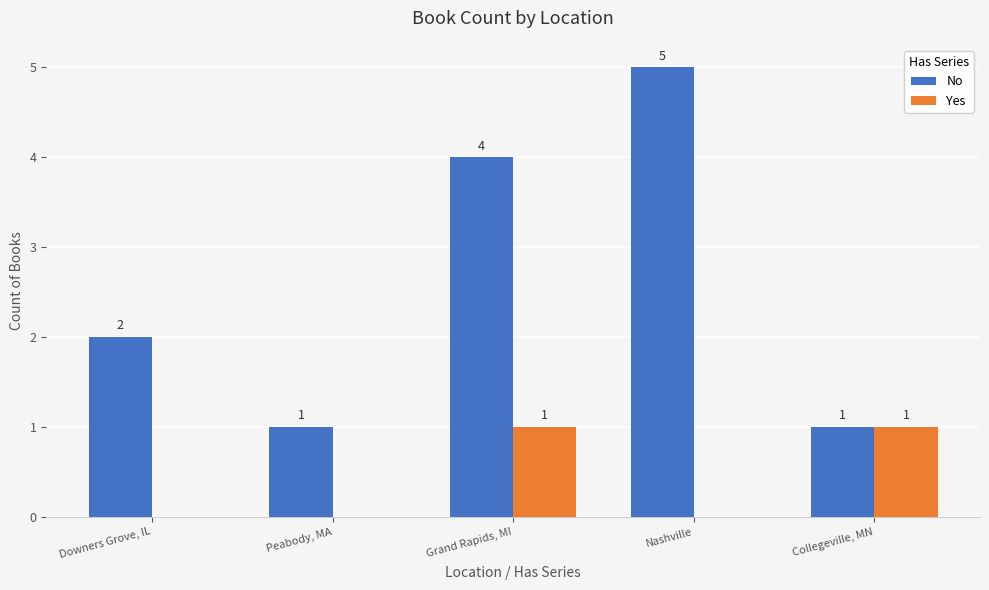

What is the total value across all series at Nashville?

5